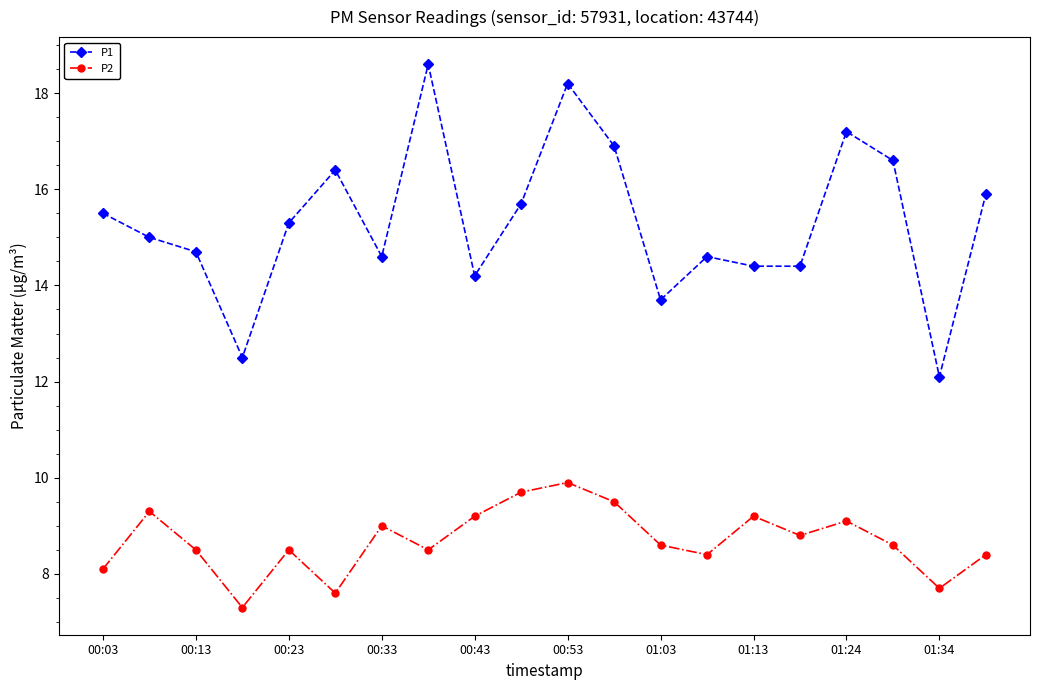

In P1, how many points are higher than both neighbors (excluding endpoints)?

5